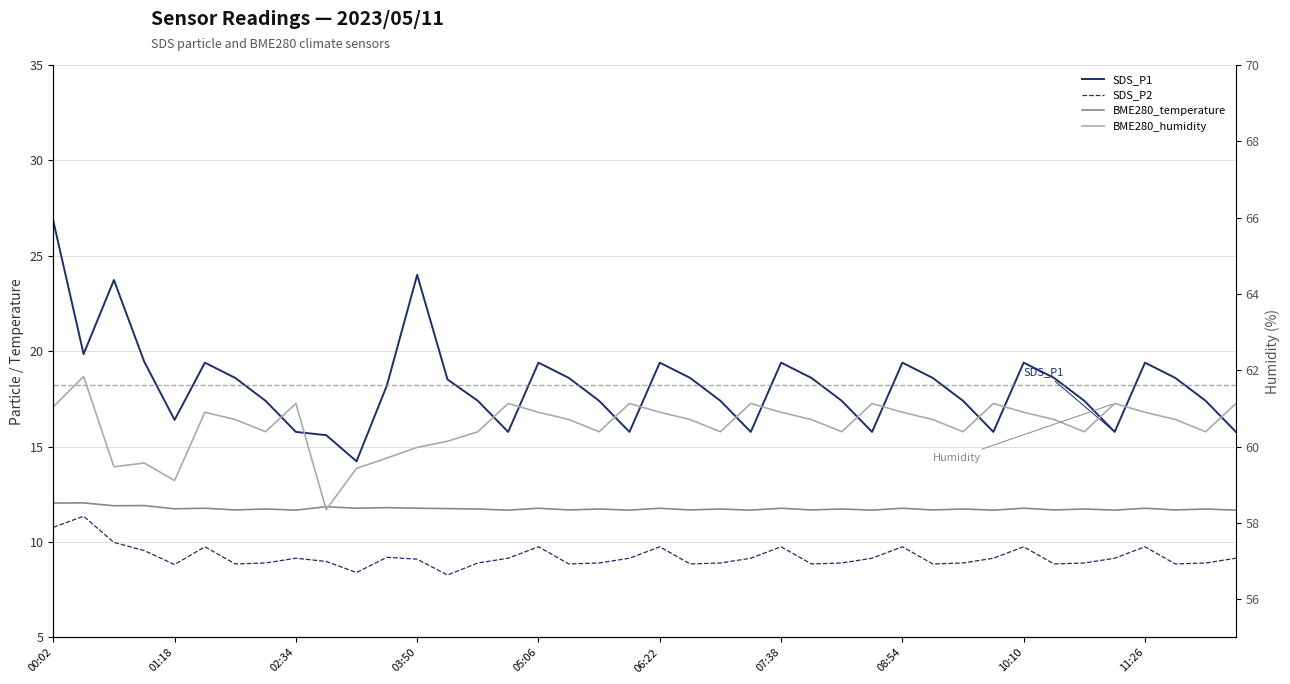

What is the difference between the highest and lowest values at 15?

52.0